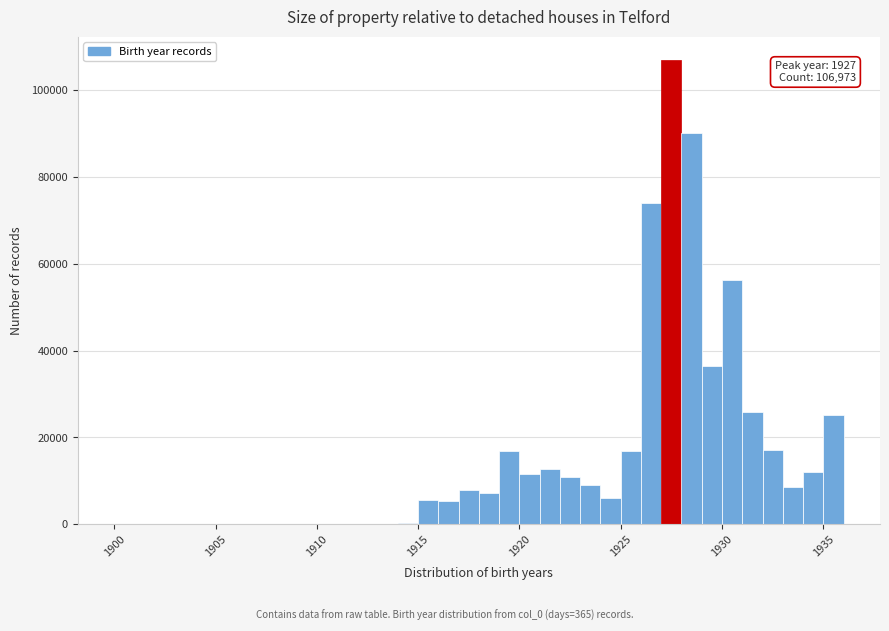

Read against the x-axis, roughly where is the centre of the tallest bar?

1927.5